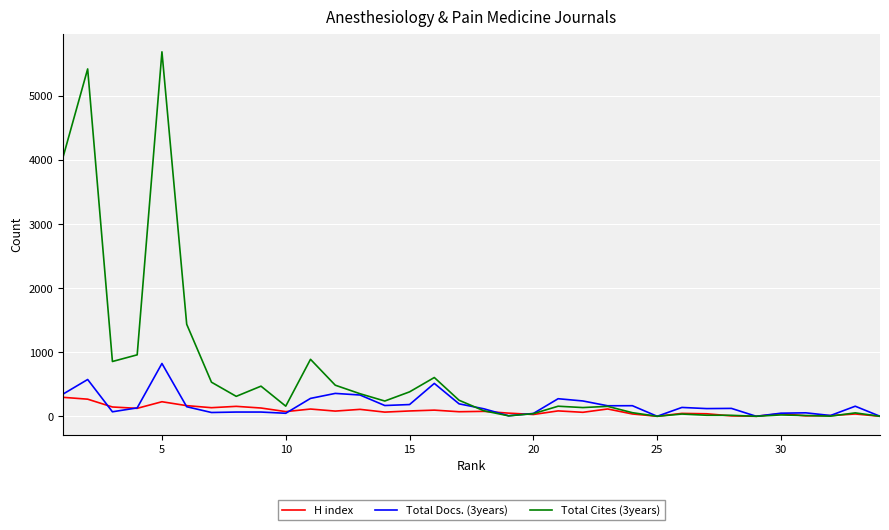

How many lines are shown in the chart?

3